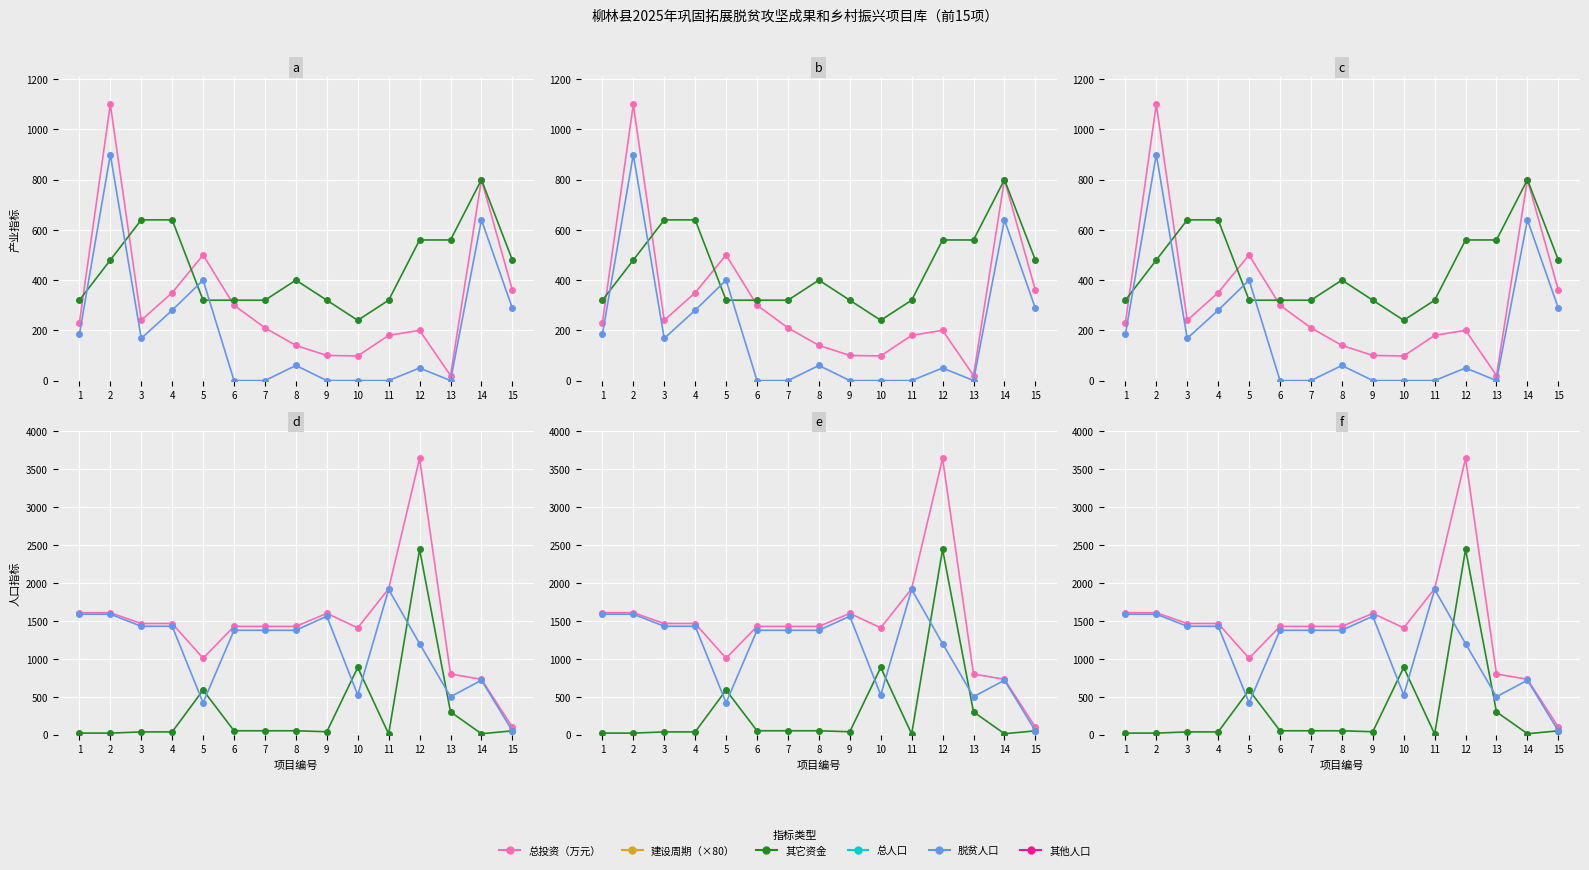

Where is 其他人口 nearest to the value 983?

12